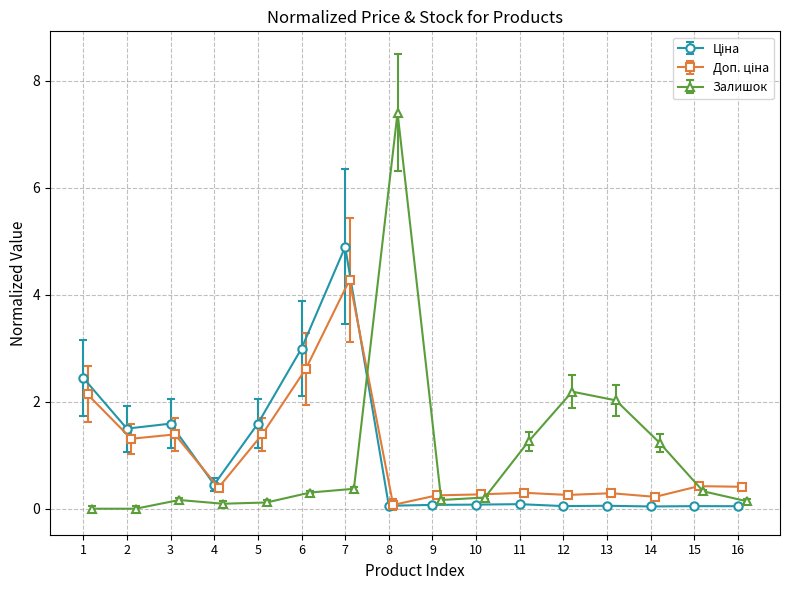

Which series ends up on top after the final intersection of Доп. ціна and Залишок?

Доп. ціна